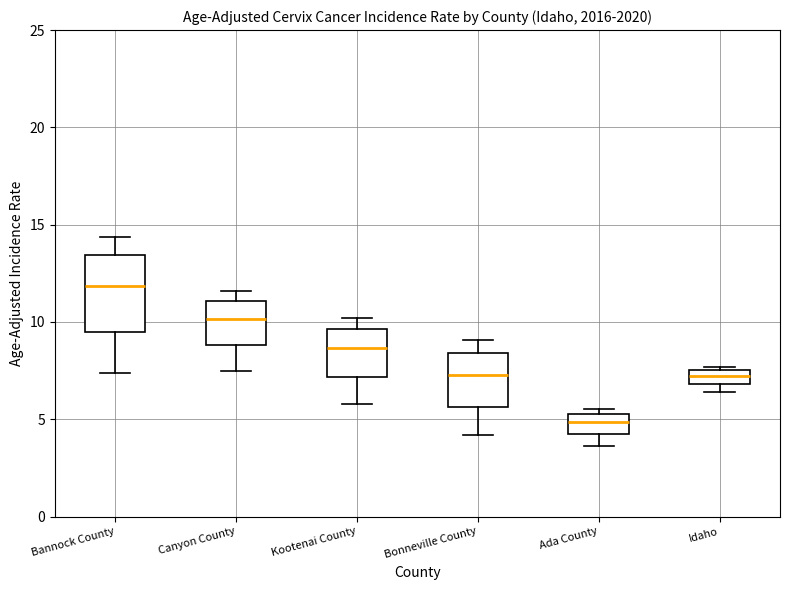

Which box's median line is the lowest?

Ada County